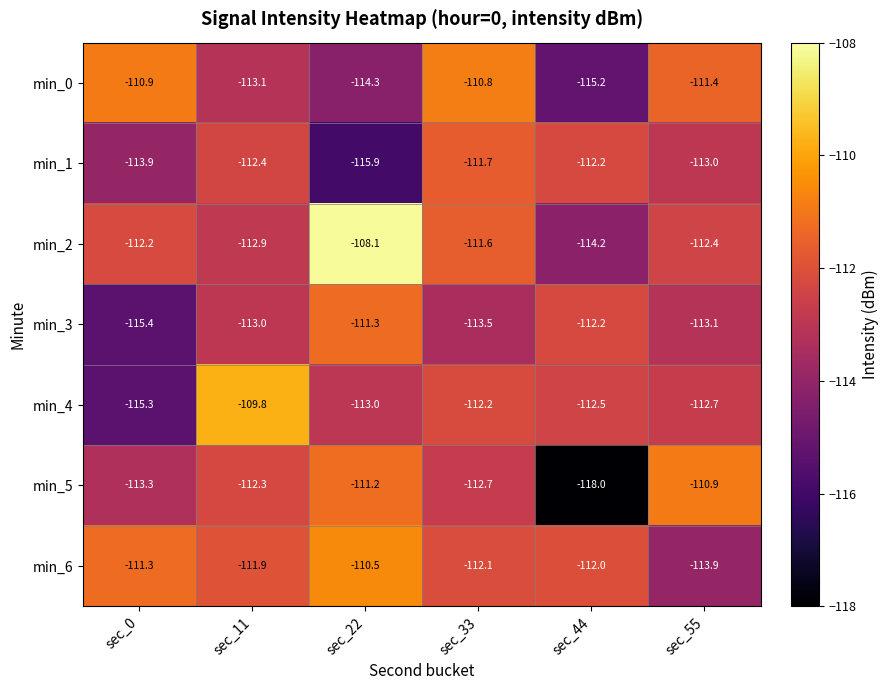

How many data points in min_1 are above -112?

1